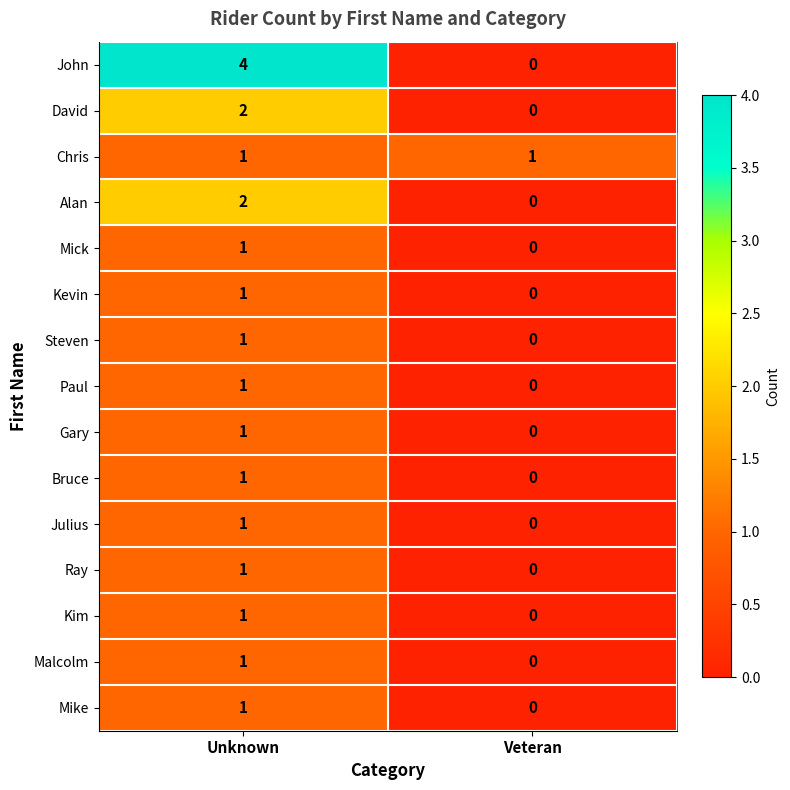

What is the sum of all John values?

4